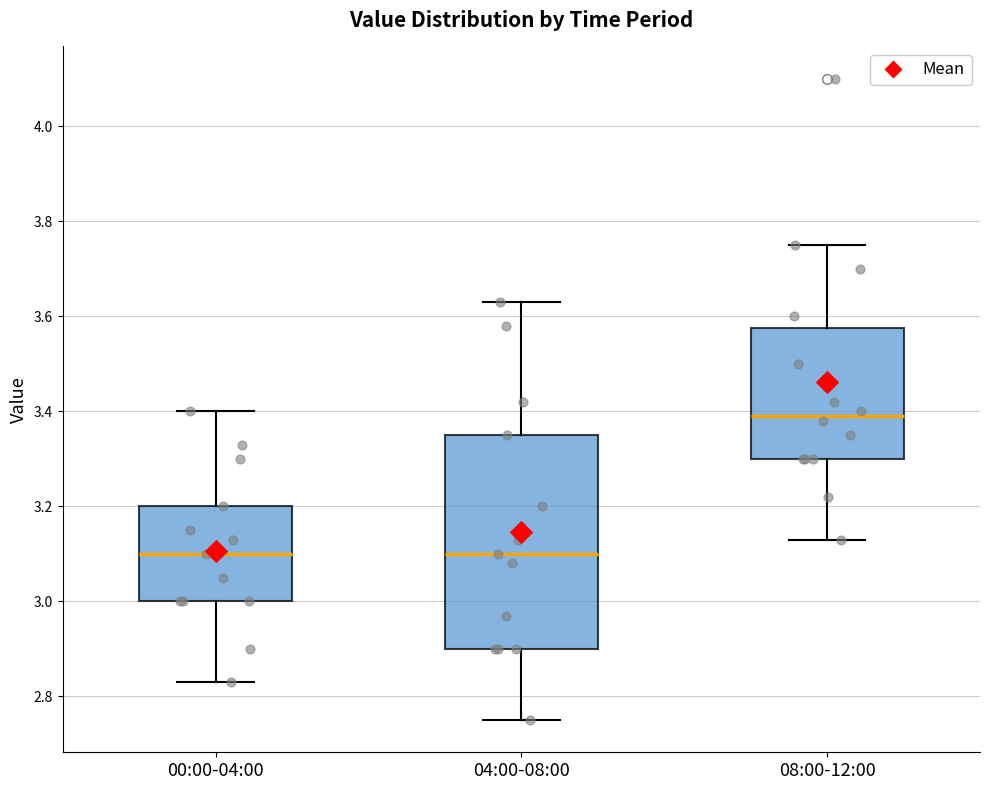

Where is the lower edge of the box for 08:00-12:00 on the y-axis? The values are not printed on the chart, so give them approximately, as read against the axis.

3.30